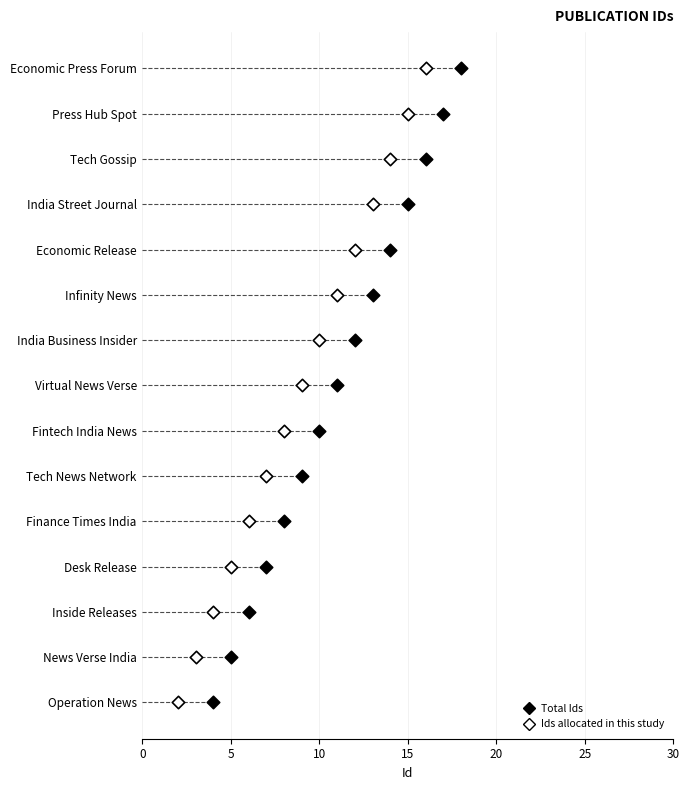

What are all the series names shown in the legend?

Ids allocated in this study, Total Ids